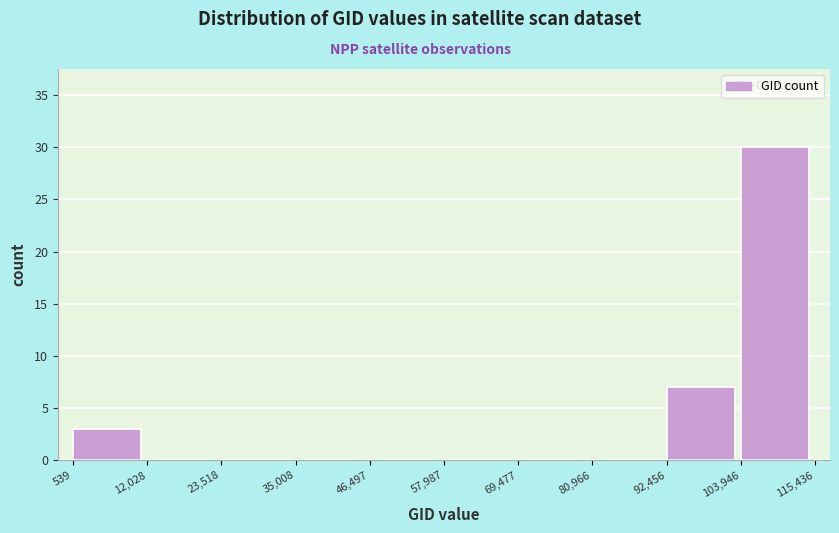

Reading left to right, list every bar in this chart as the range it spans on the x-axis followed by its height. The values are not printed on the chart, so give them approximately, as read against the axis.

539 to 12,028: 3
12,028 to 23,518: 0
23,518 to 35,008: 0
35,008 to 46,497: 0
46,497 to 57,987: 0
57,987 to 69,477: 0
69,477 to 80,966: 0
80,966 to 92,456: 0
92,456 to 103,946: 7
103,946 to 115,436: 30